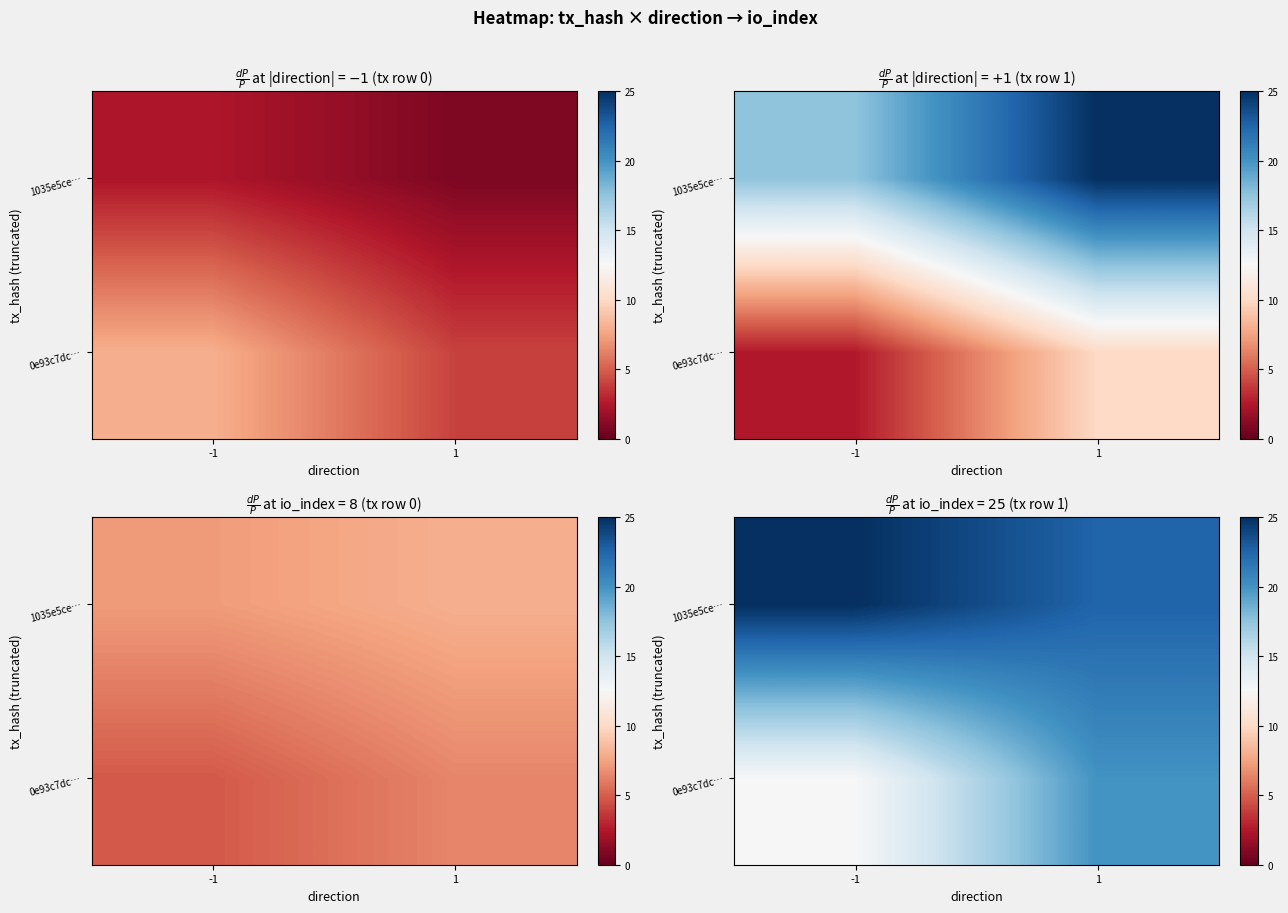

Between -1 and 1, which series saw the biggest shift?

0e93c7dc…